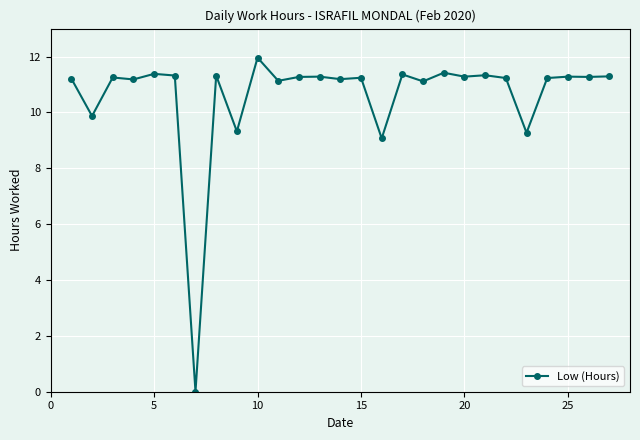

True or false: the data has more than 0 interior local peaks.

True